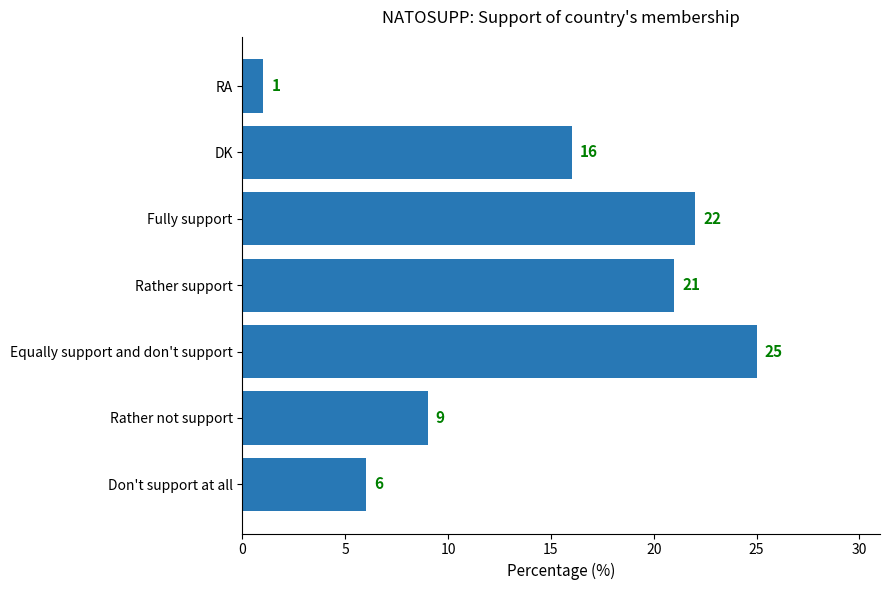

List the labels in order of value, smallest first.

RA, Don't support at all, Rather not support, DK, Rather support, Fully support, Equally support and don't support